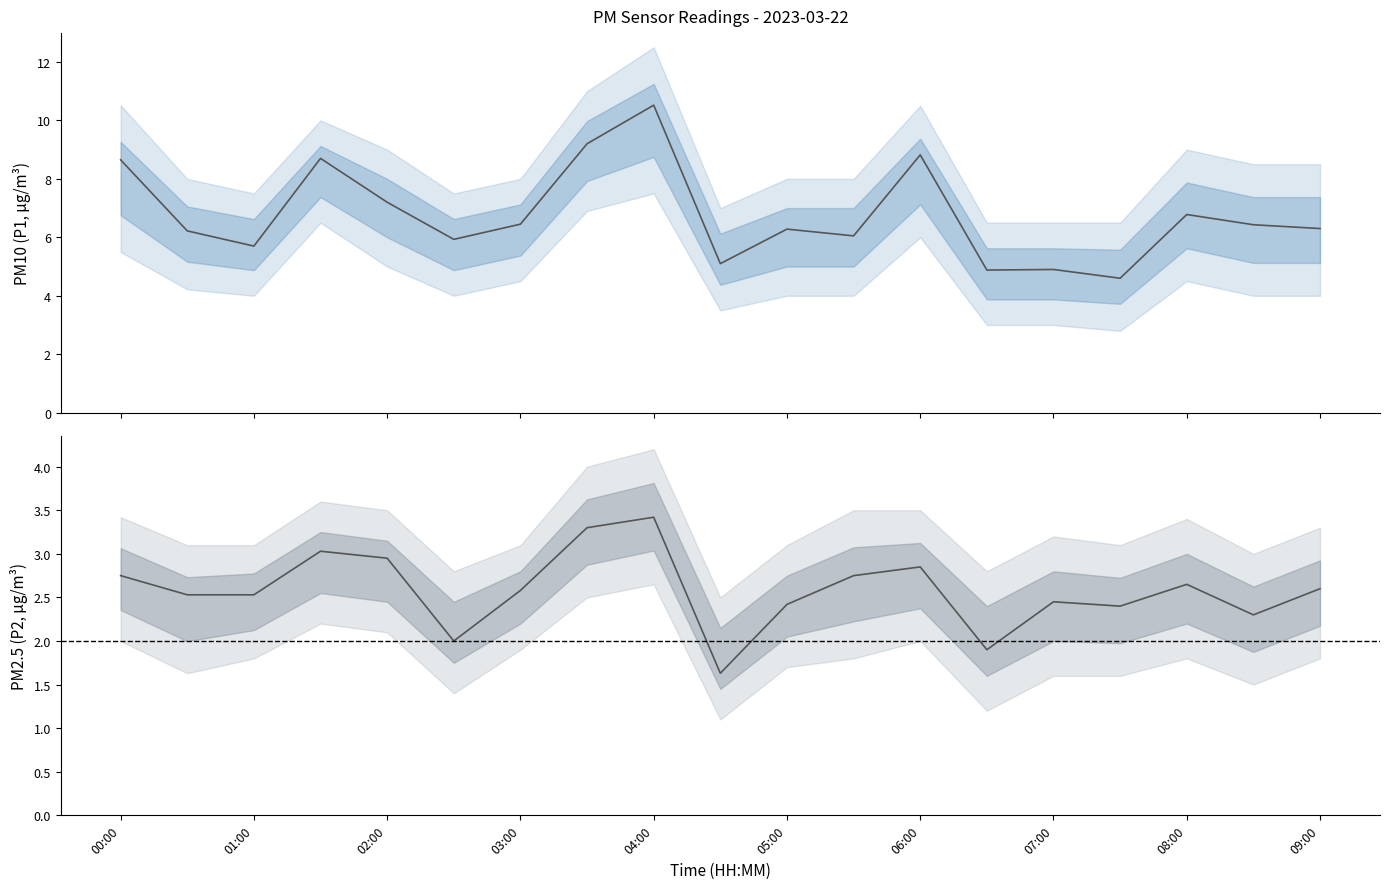

What is the difference between the maximum and minimum values in the P2 series?

1.8